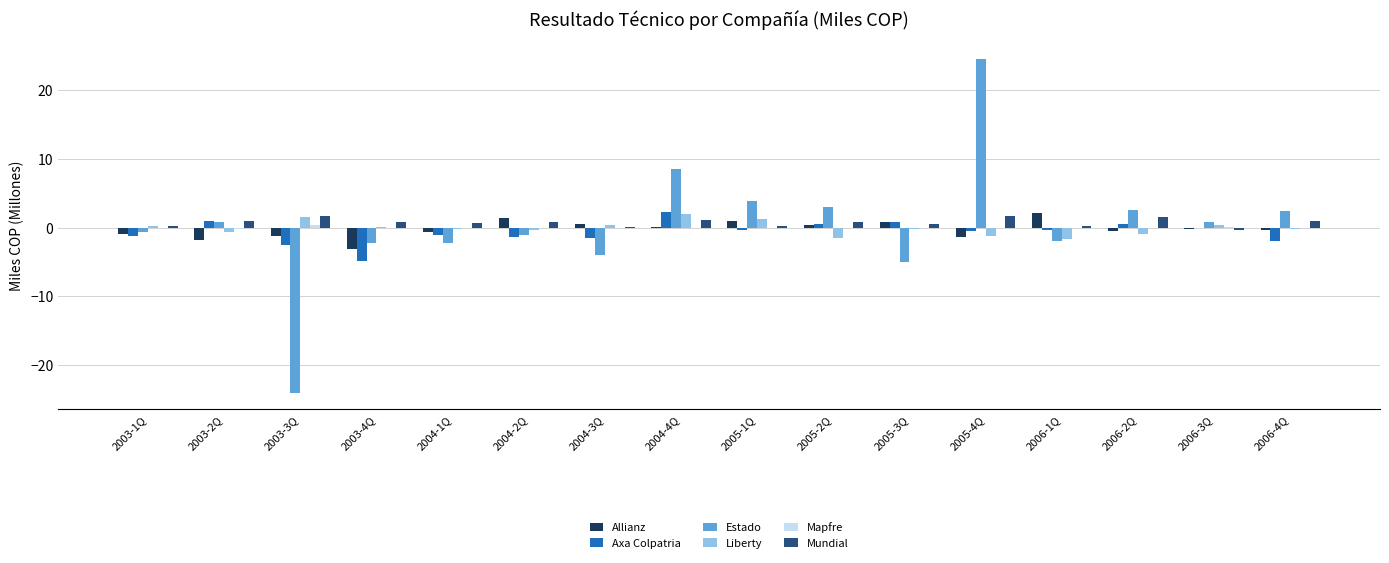

Which category has the highest value across all series?

2005-4Q